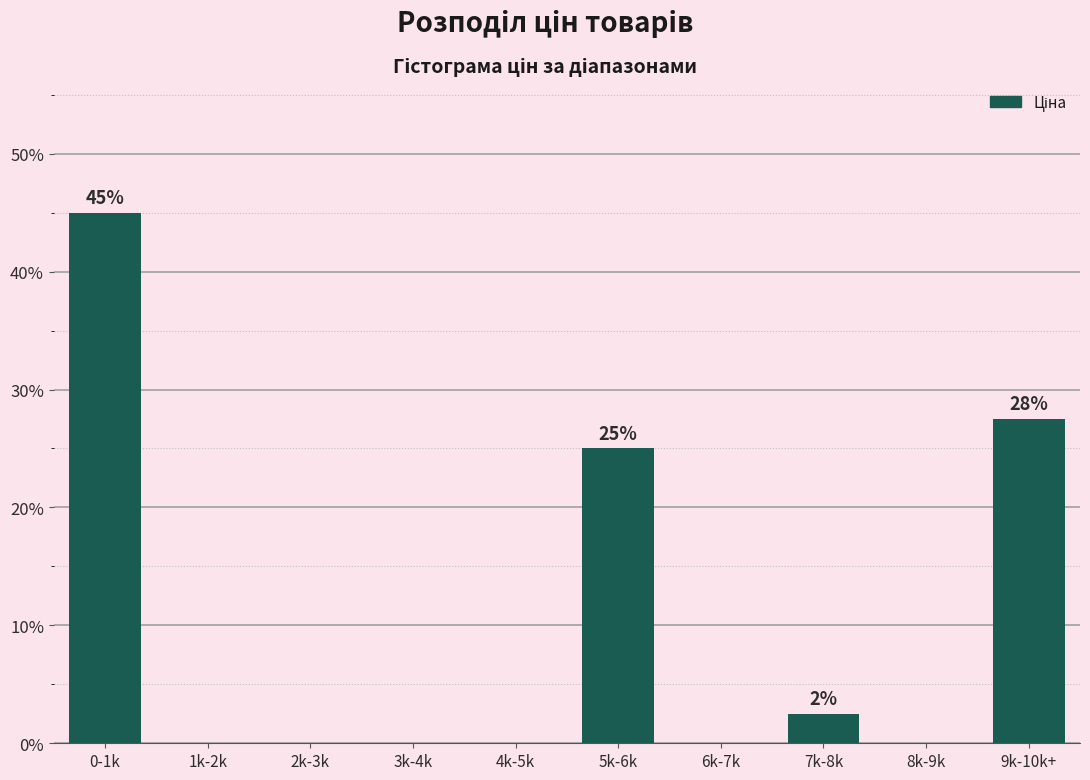

Reading left to right, extract all data points from this chart.

0-1k=45.0	1k-2k=0.0	2k-3k=0.0	3k-4k=0.0	4k-5k=0.0	5k-6k=25.0	6k-7k=0.0	7k-8k=2.5	8k-9k=0.0	9k-10k+=27.5